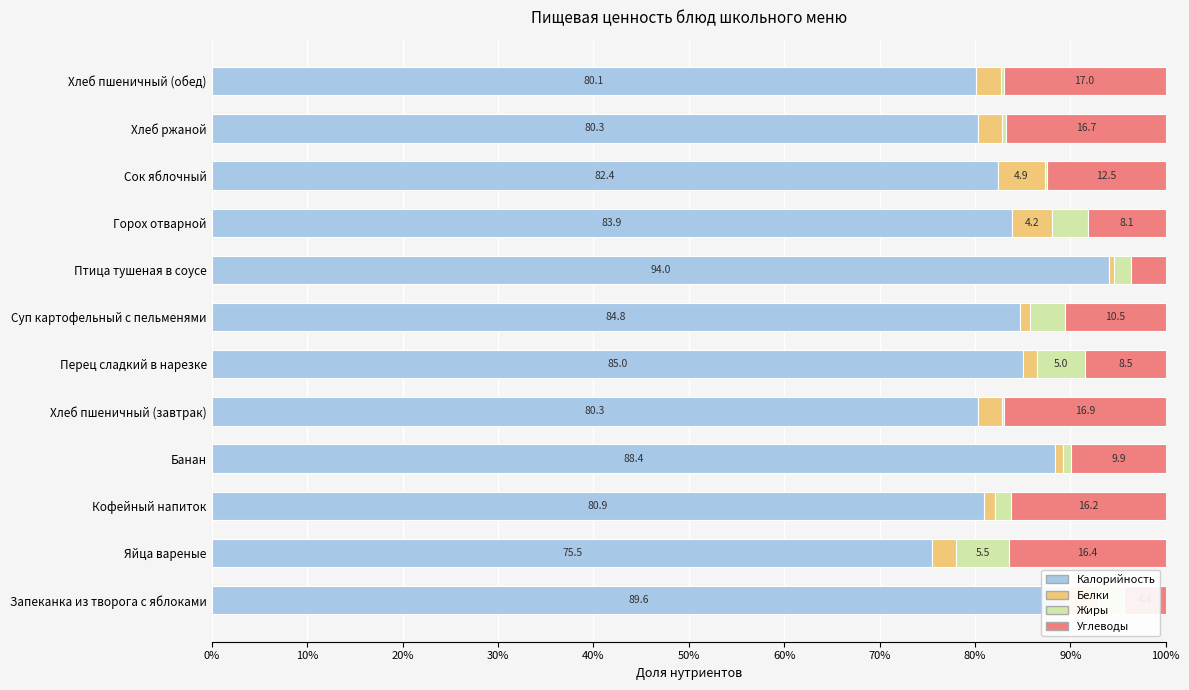

What is the maximum value for Калорийность?

94.0